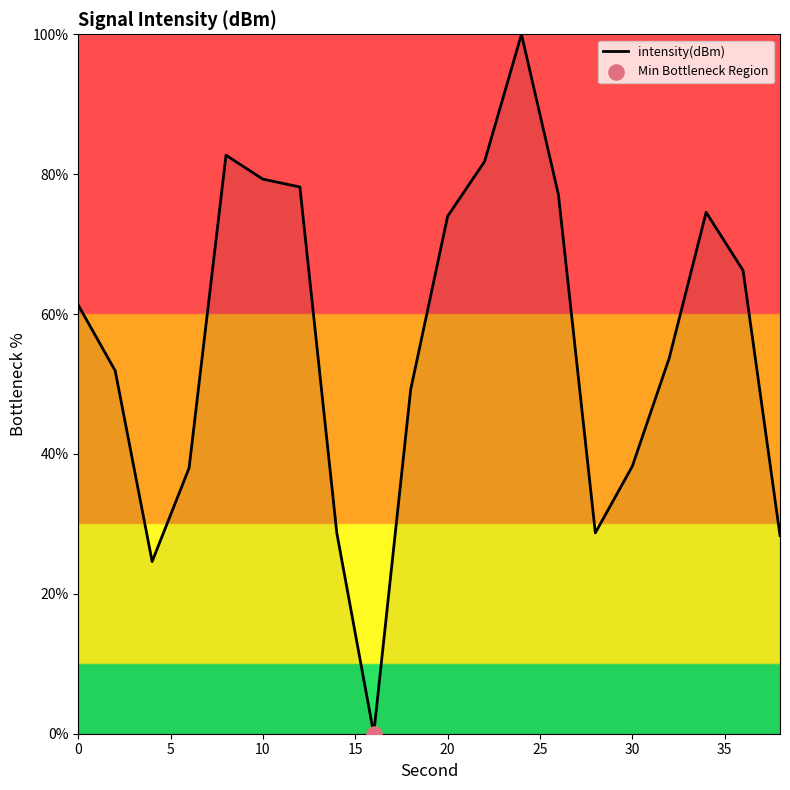

What is the maximum value shown in the chart?

100.0